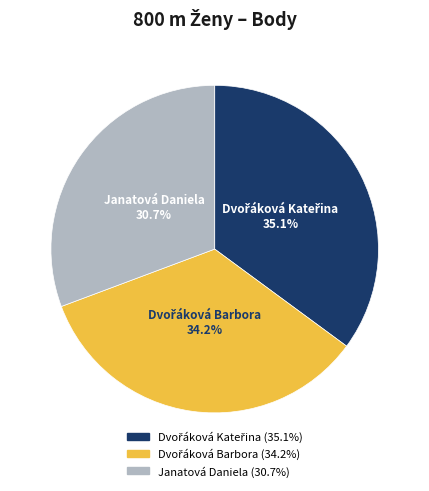

Is there any slice that represents more than half of the pie?

No